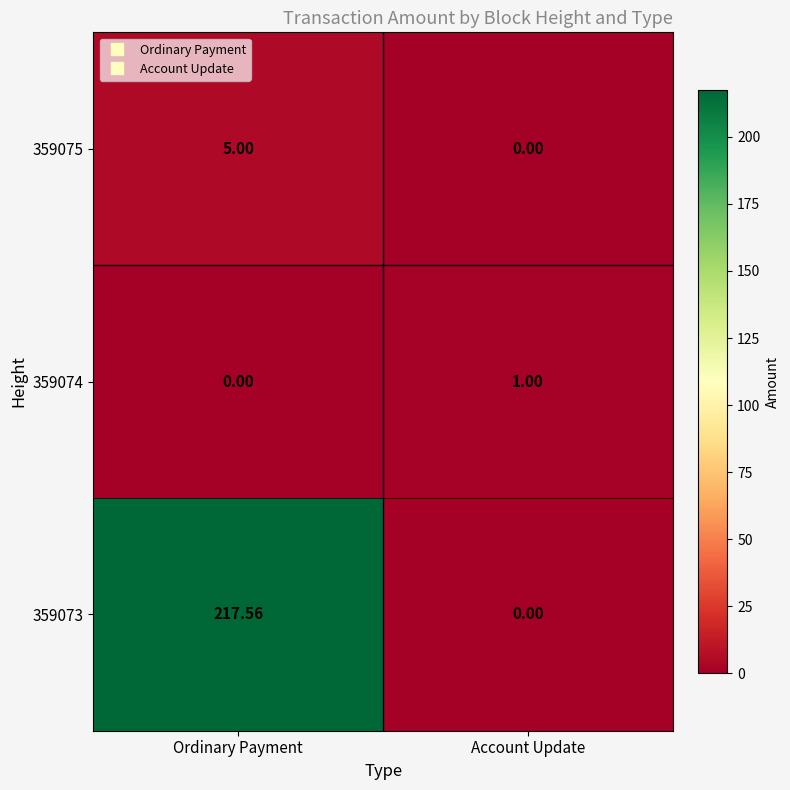

At which category does the chart reach its peak across all series?

Ordinary Payment